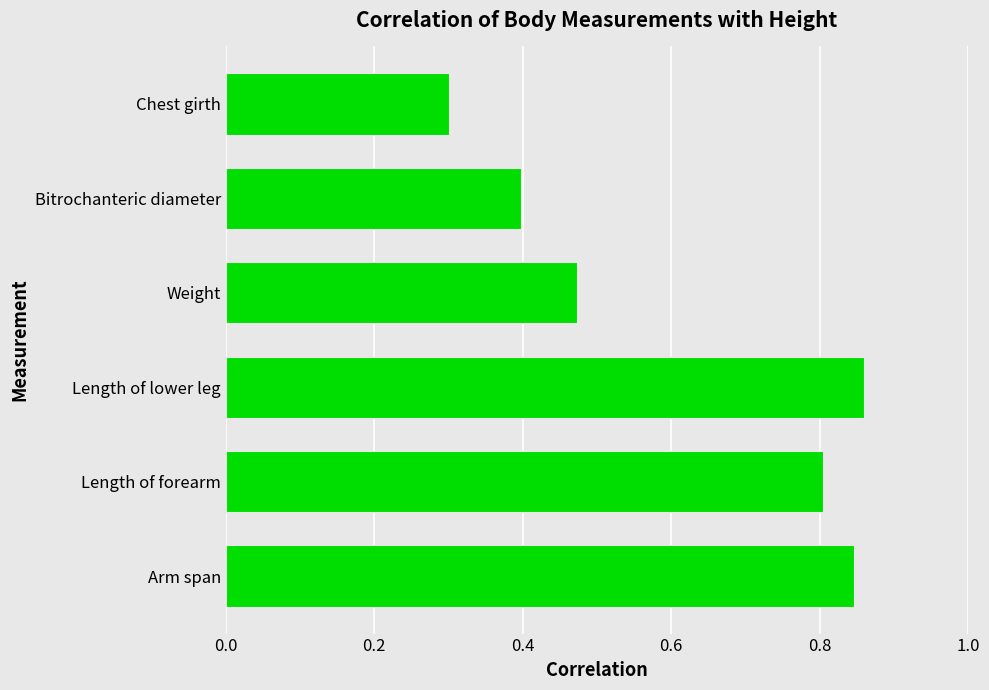

Rank the categories by value from highest to lowest.

Length of lower leg, Arm span, Length of forearm, Weight, Bitrochanteric diameter, Chest girth